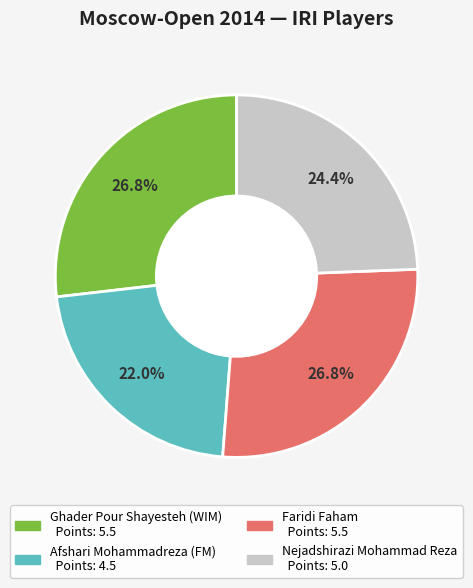

How many segments does this pie chart have?

4